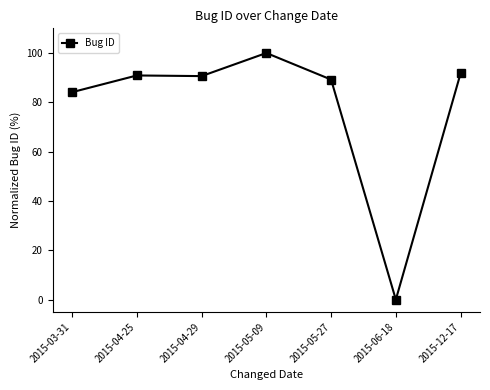

Where does the data first go above 90?

2015-04-25